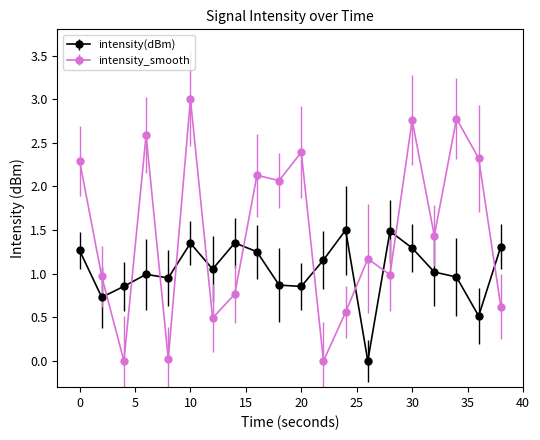

True or false: intensity_smooth has more than 2 points higher than both neighbors.

True